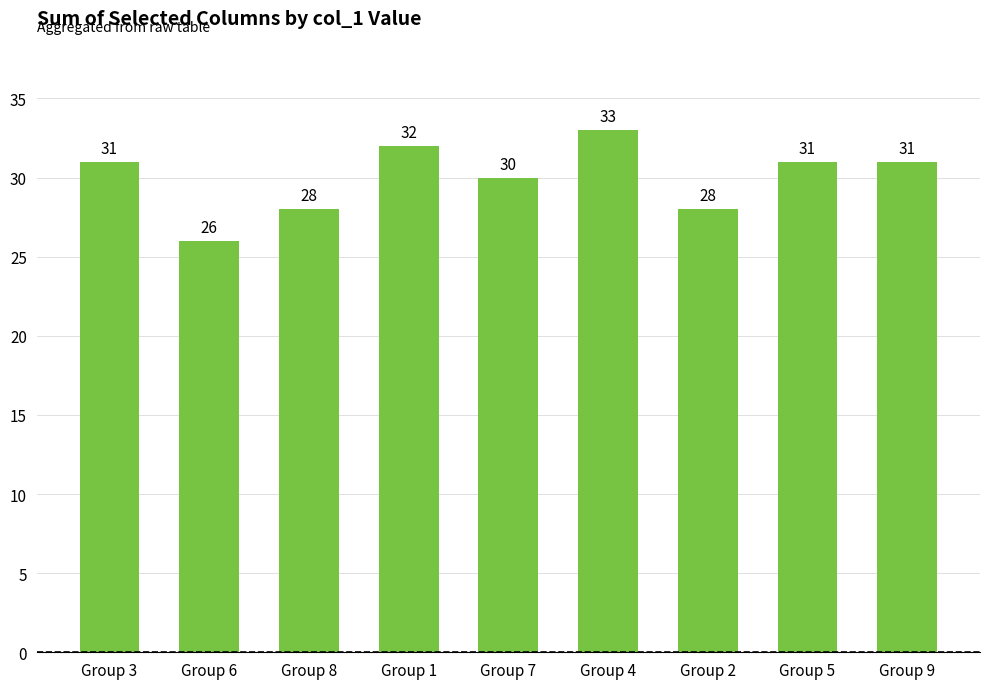

Approximately how many times larger is the value at Group 3 compared to Group 8?

1.1